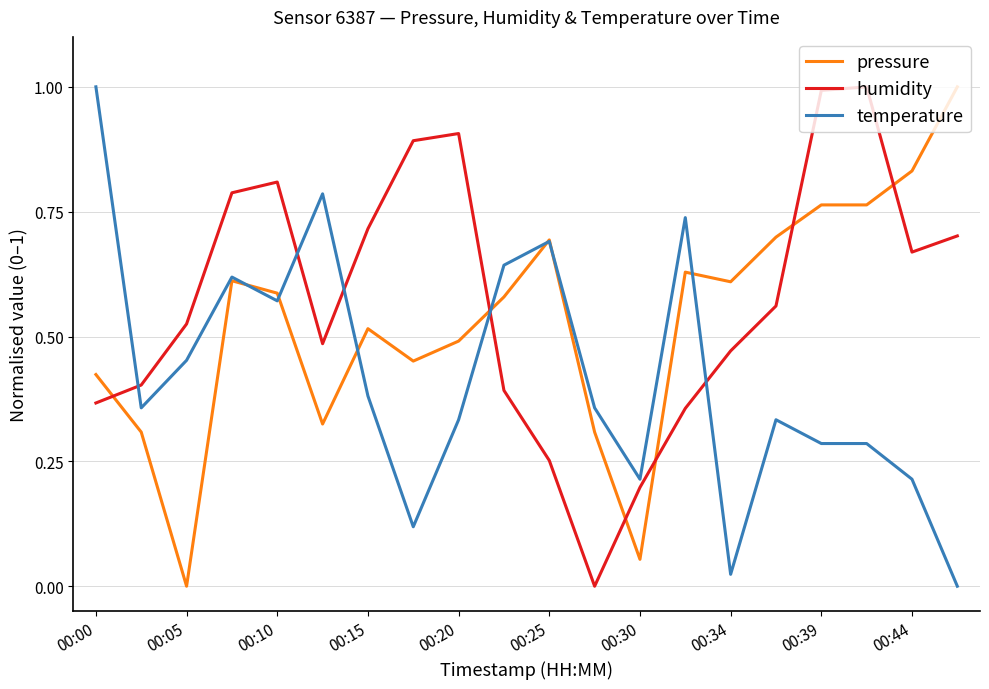

Which series ends up on top after the final intersection of humidity and pressure?

pressure